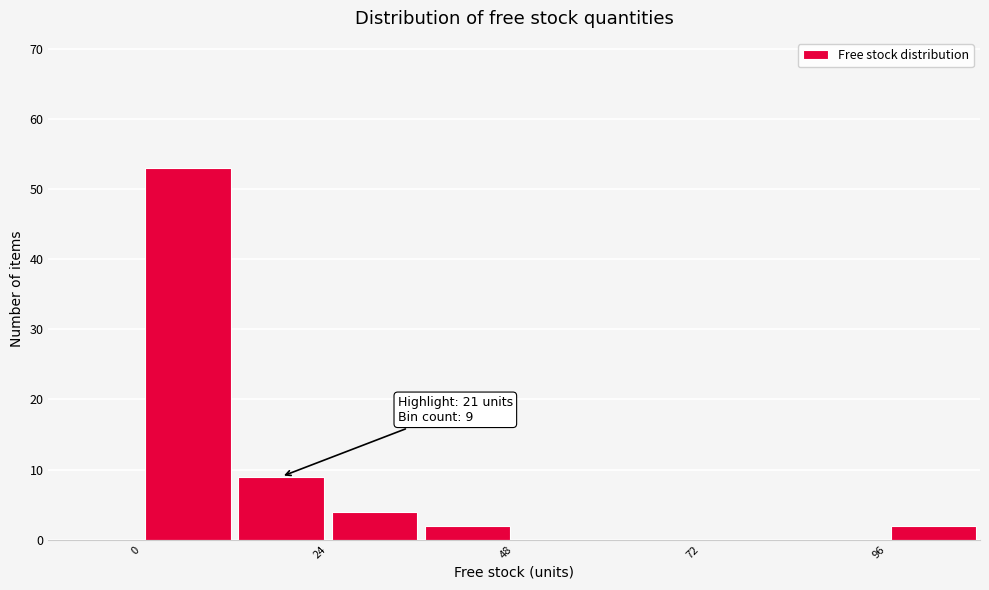

Around what value on the x-axis is the tallest bar? Give the approximate position of its centre, as read against the axis.

5